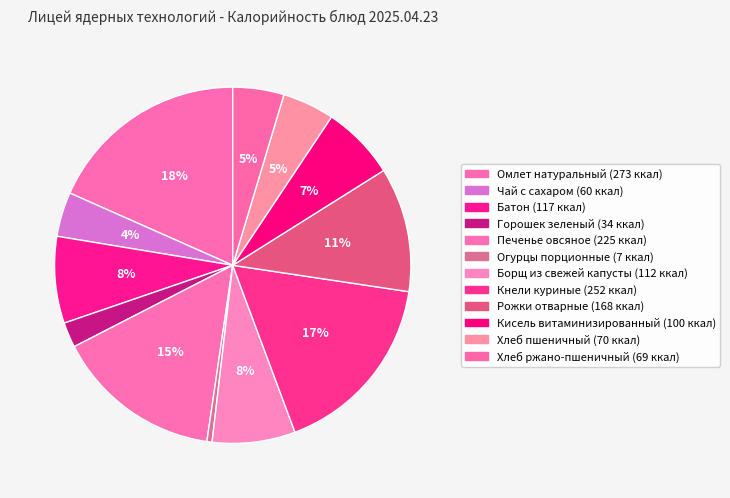

How many slices are in this pie chart?

12